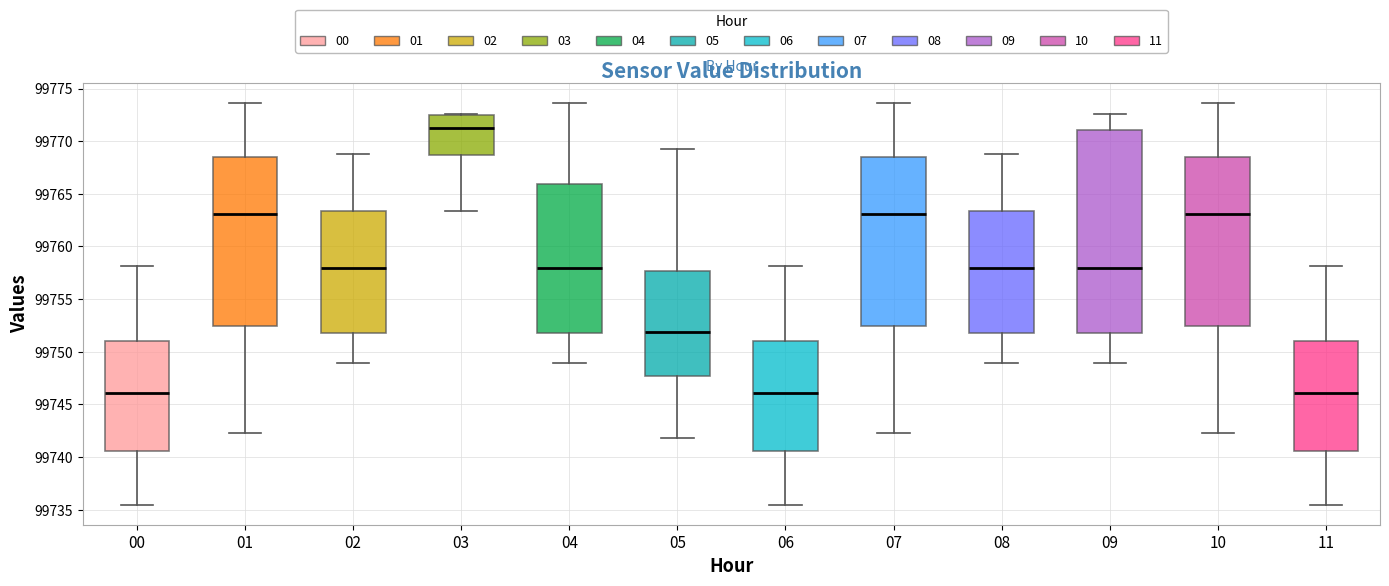

Which box is the tallest, from its lower edge to its upper edge?

09